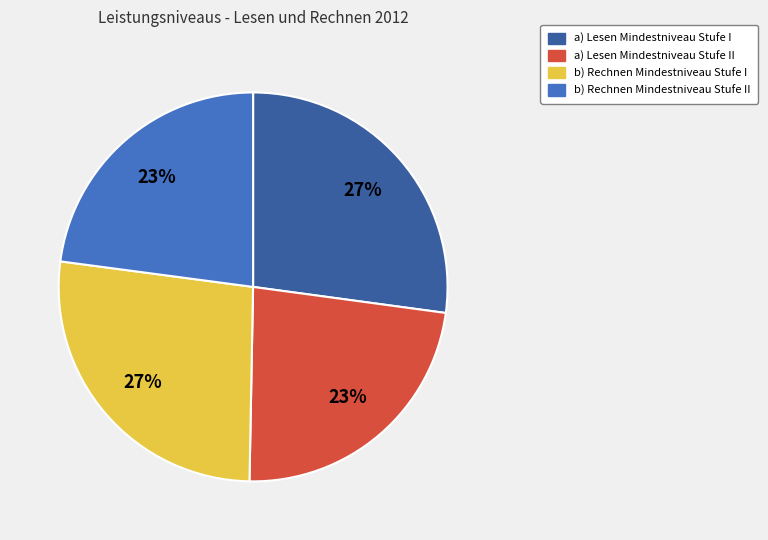

Is the sum of b) Rechnen Mindestniveau Stufe II and a) Lesen Mindestniveau Stufe II greater than half?

No